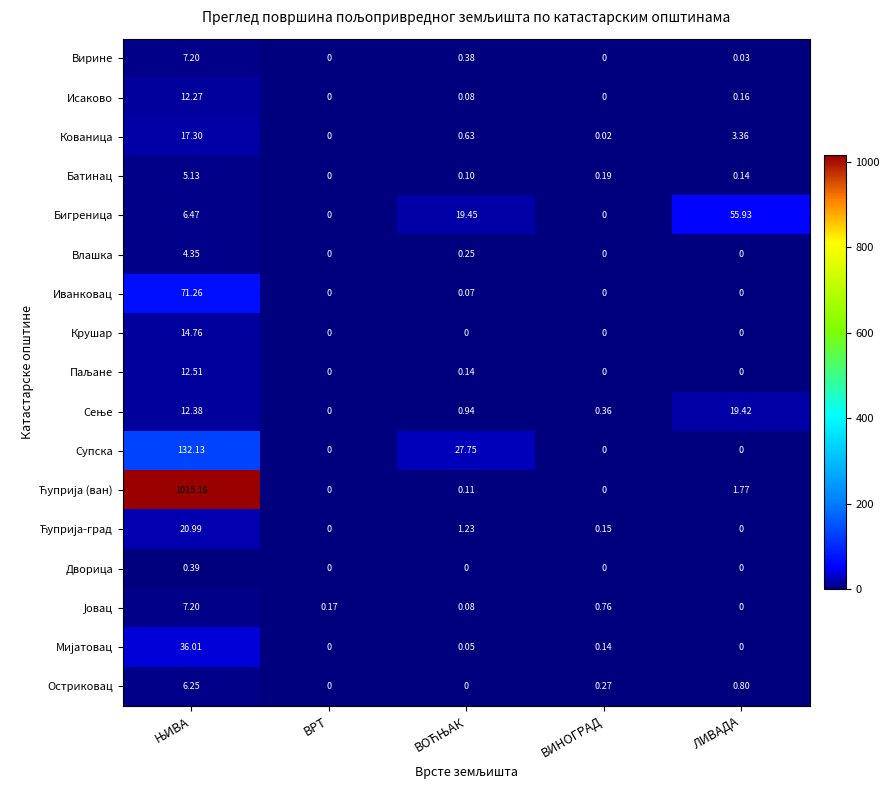

How many series are shown in this chart?

17